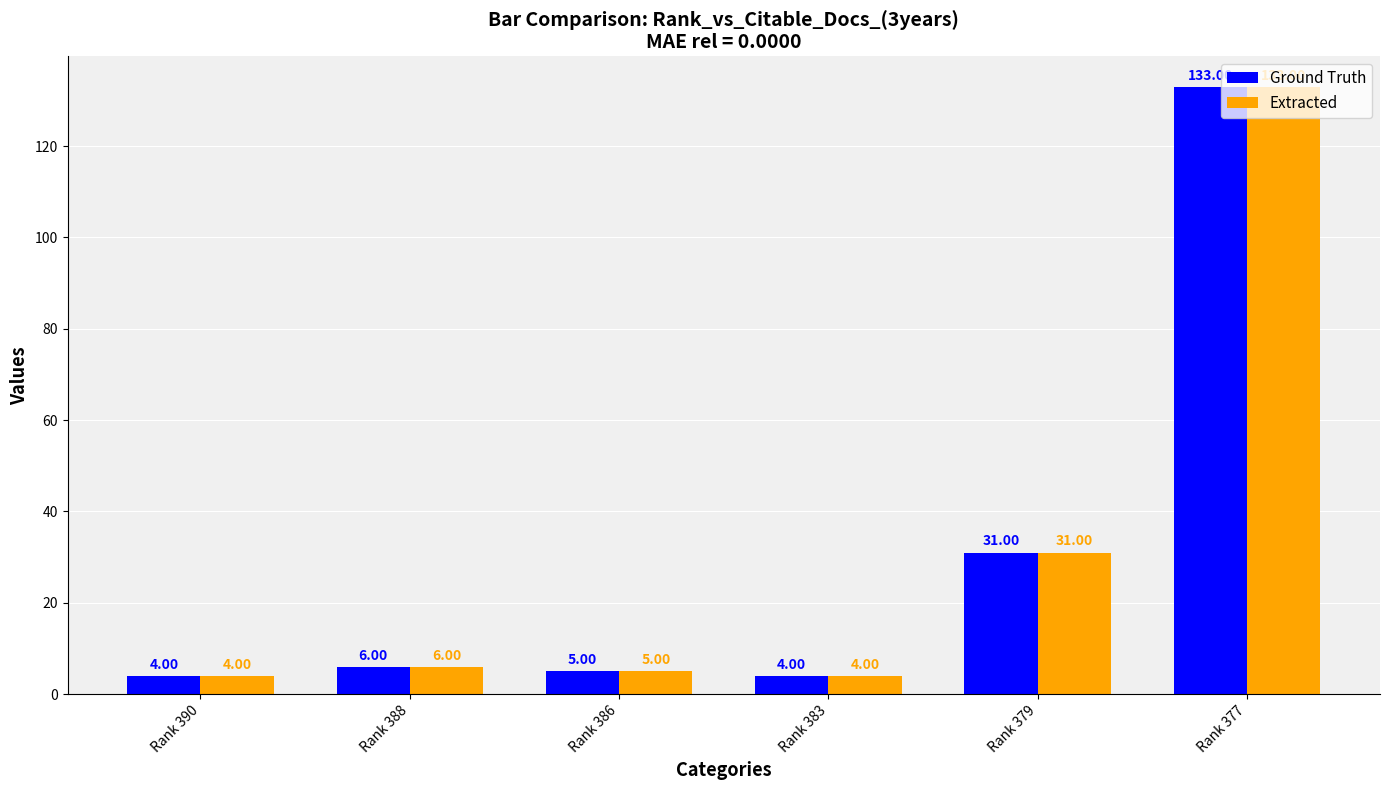

Reading left to right, extract all data points from this chart.

Ground Truth: Rank 390=4	Rank 388=6	Rank 386=5	Rank 383=4	Rank 379=31	Rank 377=133
Extracted: Rank 390=4	Rank 388=6	Rank 386=5	Rank 383=4	Rank 379=31	Rank 377=133